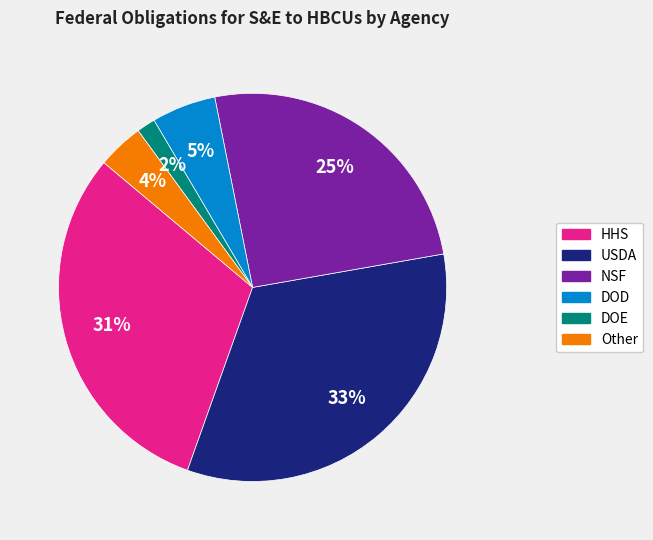

To the nearest percent, what is the combined percentage of DOD and DOE?

7%